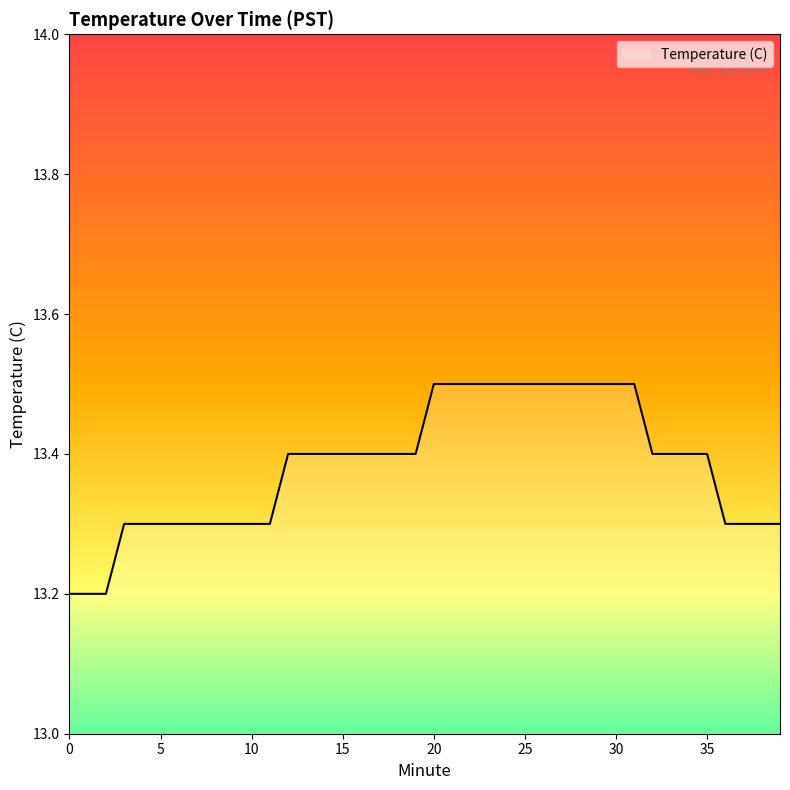

What is the difference between the maximum and minimum values?

0.3